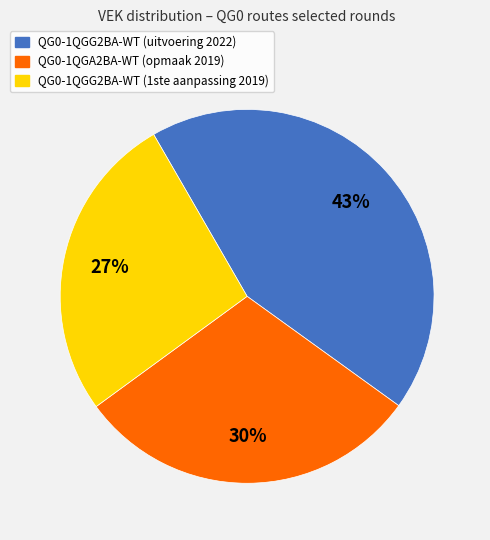

True or false: QG0-1QGG2BA-WT (1ste aanpassing 2019) accounts for 27% of the total.

True